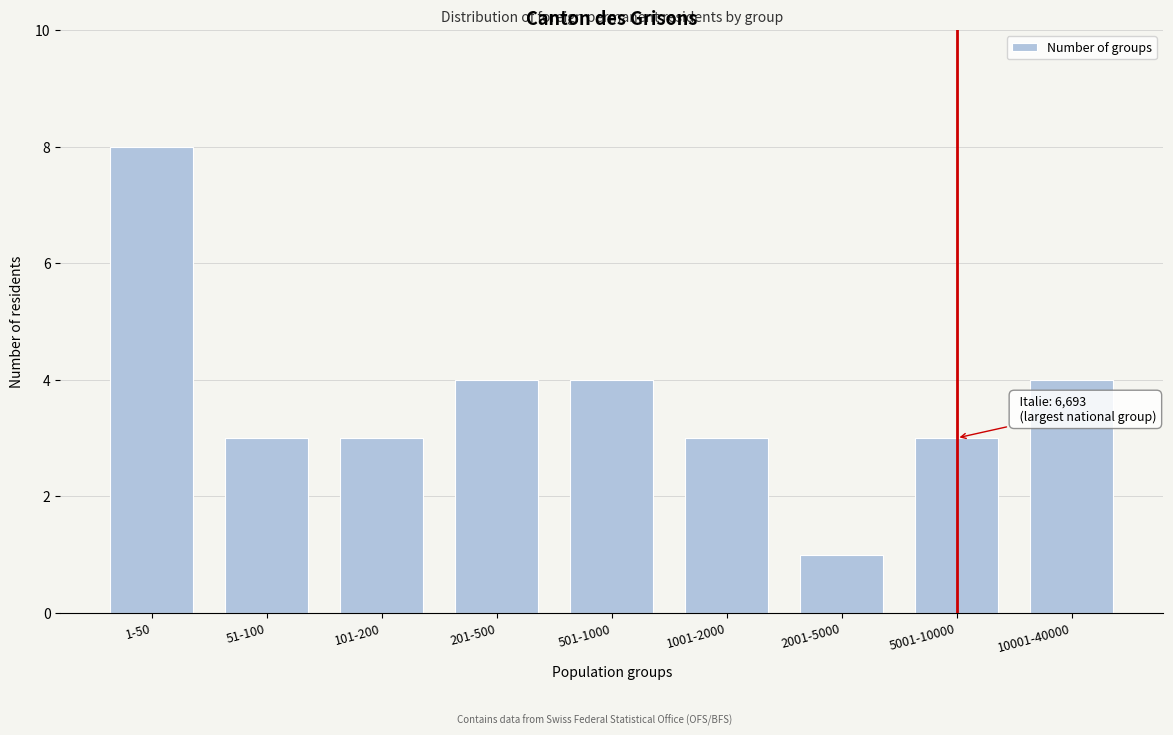

Reading right to left, extract all data points from this chart.

4	3	1	3	4	4	3	3	8